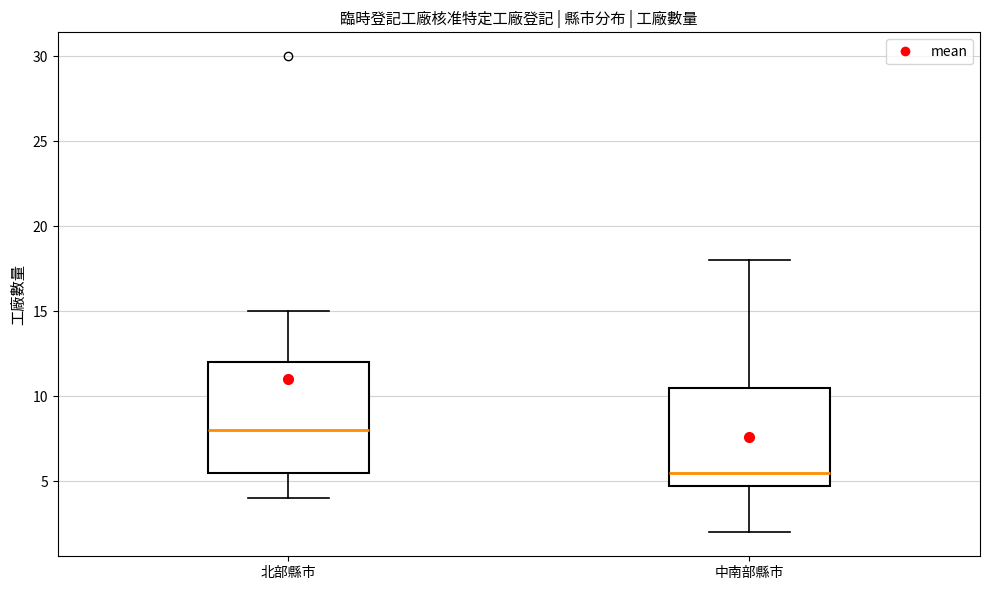

Where does the median line of the box for 北部縣市 sit on the y-axis? The values are not printed on the chart, so give them approximately, as read against the axis.

8.0